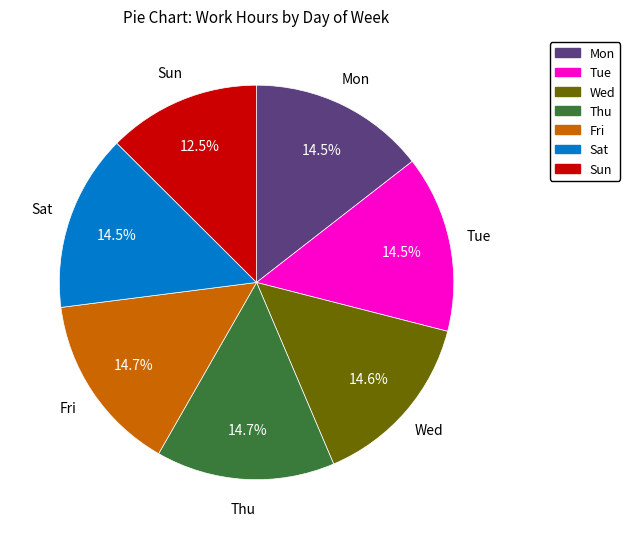

What is the ratio of the value at Fri to the value at Thu?

1.0